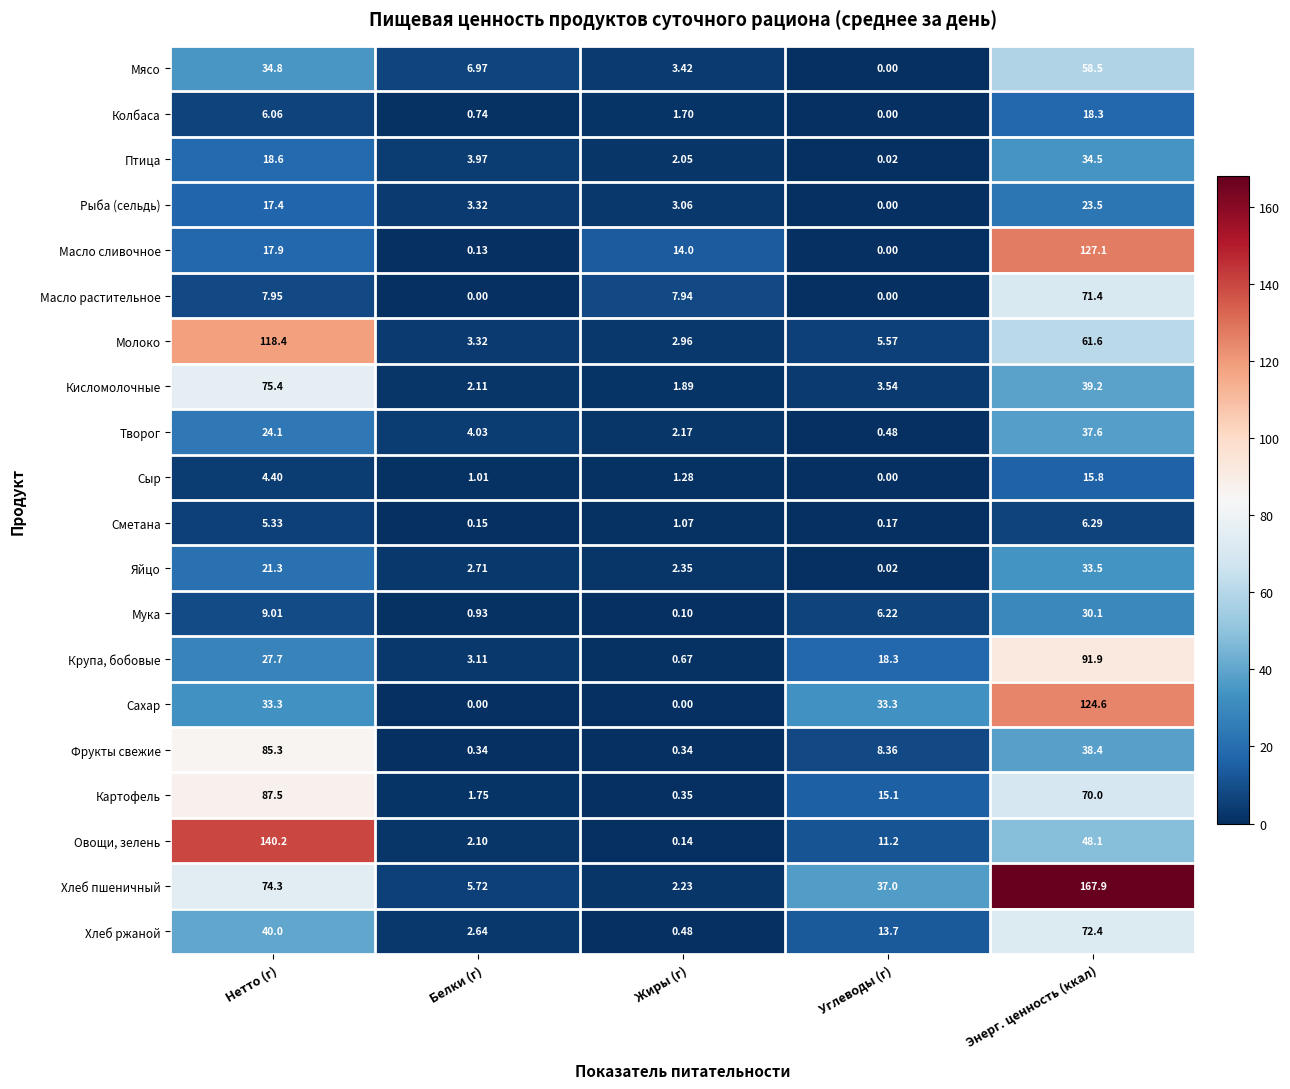

Count the number of categories in the chart.

5